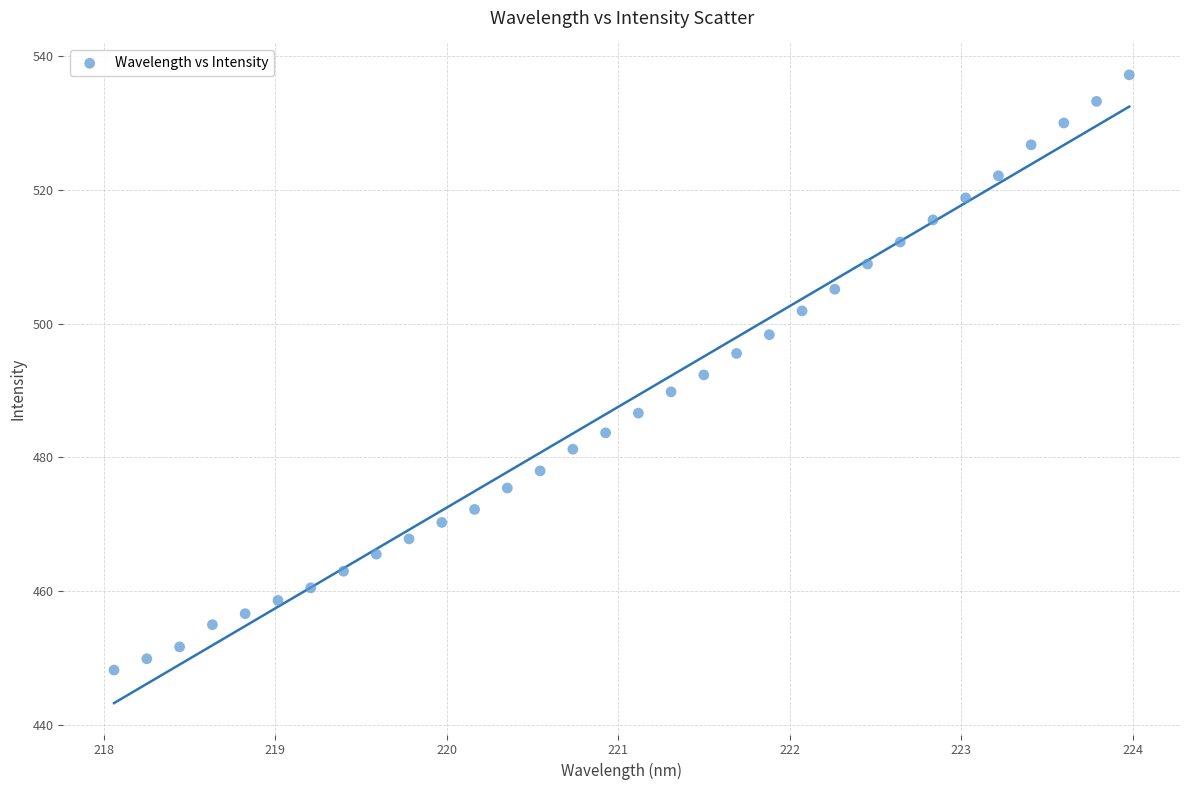

What is the range of X values (max minus min)?

5.9